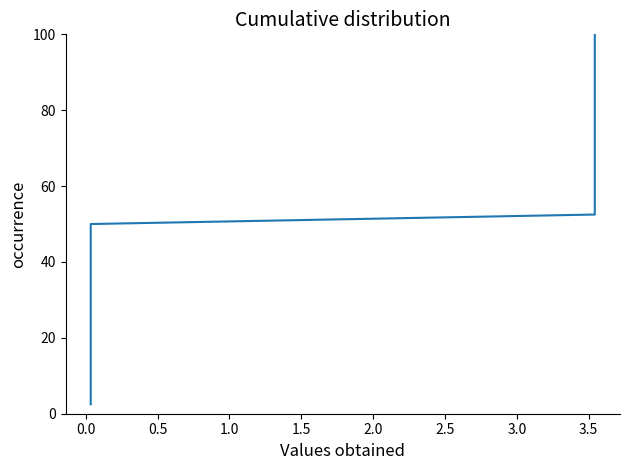

What is the average value?

51.2